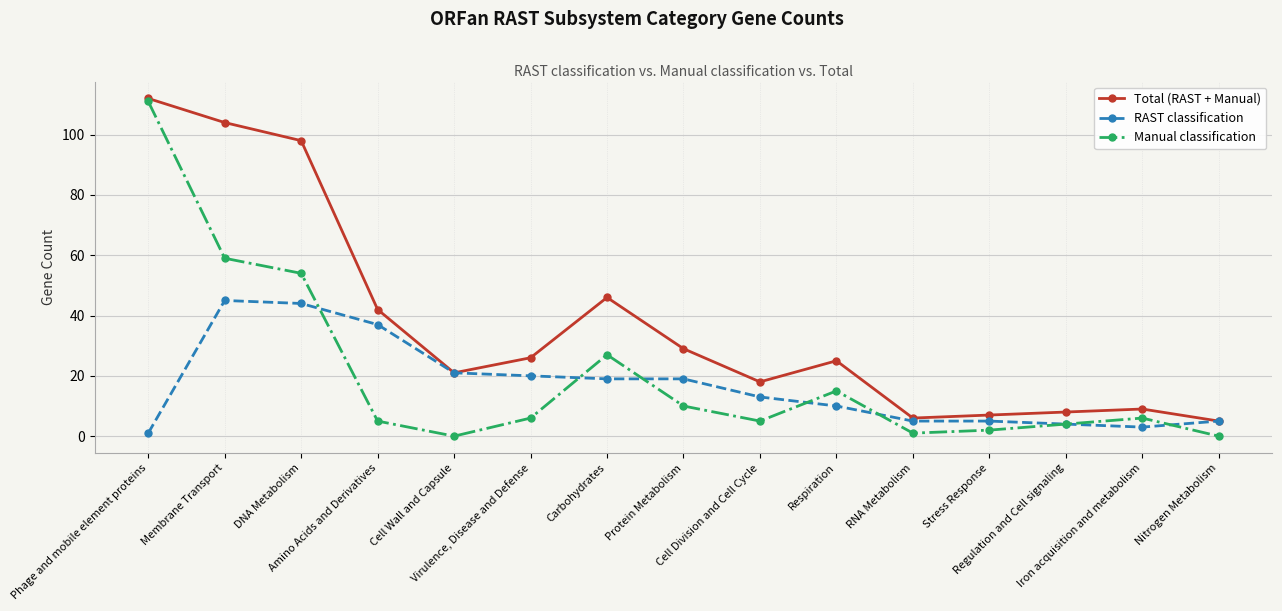

Reading right to left, what are all the values shown in this chart?

Total (RAST + Manual): Nitrogen Metabolism=5	Iron acquisition and metabolism=9	Regulation and Cell signaling=8	Stress Response=7	RNA Metabolism=6	Respiration=25	Cell Division and Cell Cycle=18	Protein Metabolism=29	Carbohydrates=46	Virulence, Disease and Defense=26	Cell Wall and Capsule=21	Amino Acids and Derivatives=42	DNA Metabolism=98	Membrane Transport=104	Phage and mobile element proteins=112
RAST classification: Nitrogen Metabolism=5	Iron acquisition and metabolism=3	Regulation and Cell signaling=4	Stress Response=5	RNA Metabolism=5	Respiration=10	Cell Division and Cell Cycle=13	Protein Metabolism=19	Carbohydrates=19	Virulence, Disease and Defense=20	Cell Wall and Capsule=21	Amino Acids and Derivatives=37	DNA Metabolism=44	Membrane Transport=45	Phage and mobile element proteins=1
Manual classification: Nitrogen Metabolism=0	Iron acquisition and metabolism=6	Regulation and Cell signaling=4	Stress Response=2	RNA Metabolism=1	Respiration=15	Cell Division and Cell Cycle=5	Protein Metabolism=10	Carbohydrates=27	Virulence, Disease and Defense=6	Cell Wall and Capsule=0	Amino Acids and Derivatives=5	DNA Metabolism=54	Membrane Transport=59	Phage and mobile element proteins=111